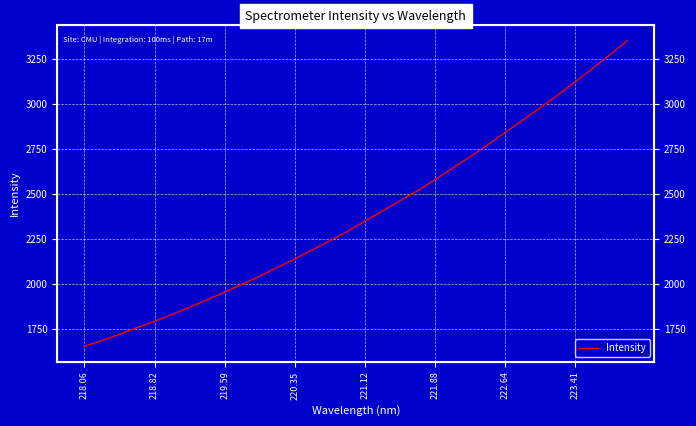

What is the value of the 8th point from the left?

1911.3